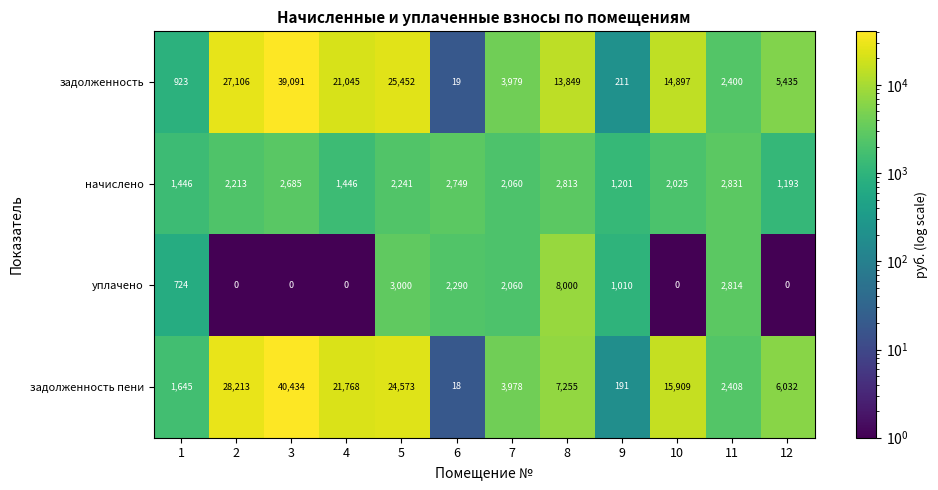

Where does the уплачено series first go above 1010?

5